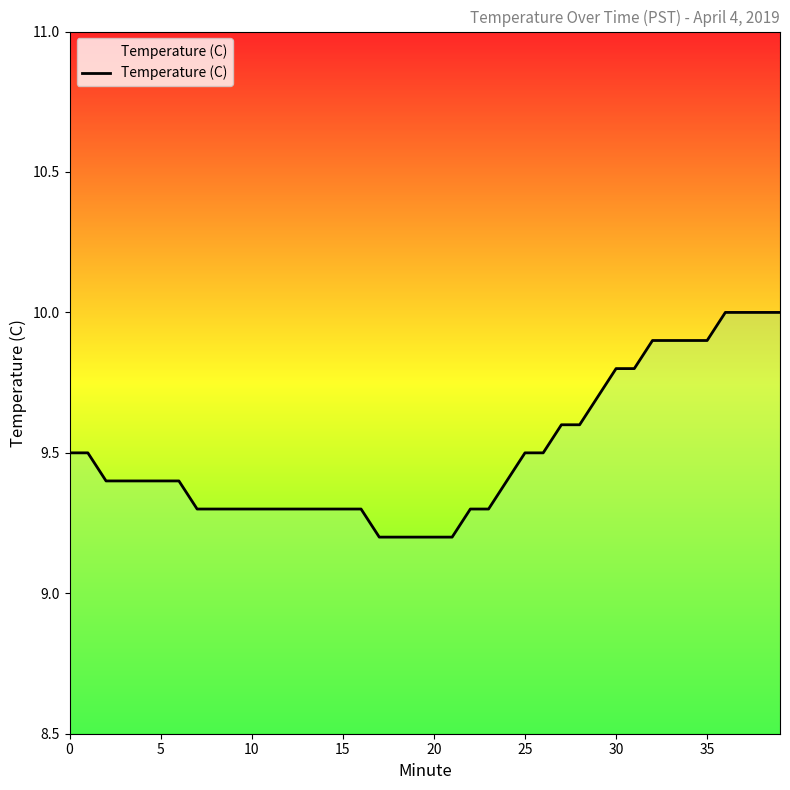

Count the values in the range 9 to 10.

40